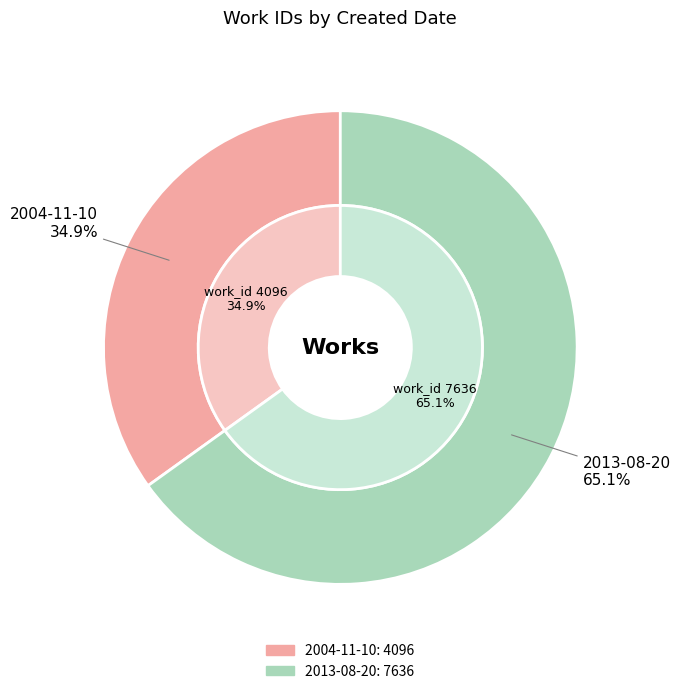

To the nearest percent, what portion does 2013-08-20 represent?

65%